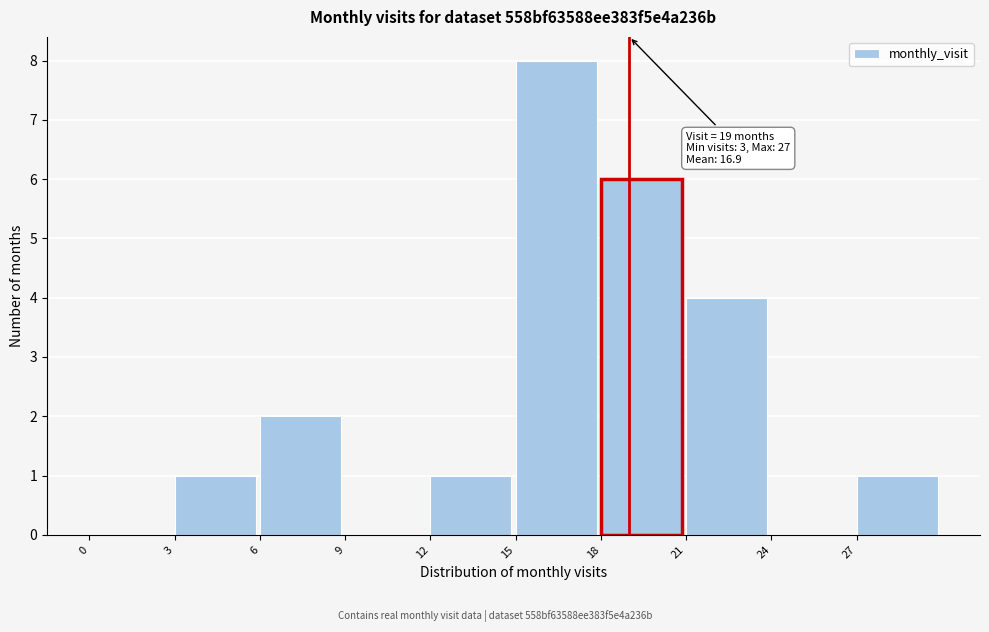

Over which range of the x-axis is the bar tallest?

15 to 18